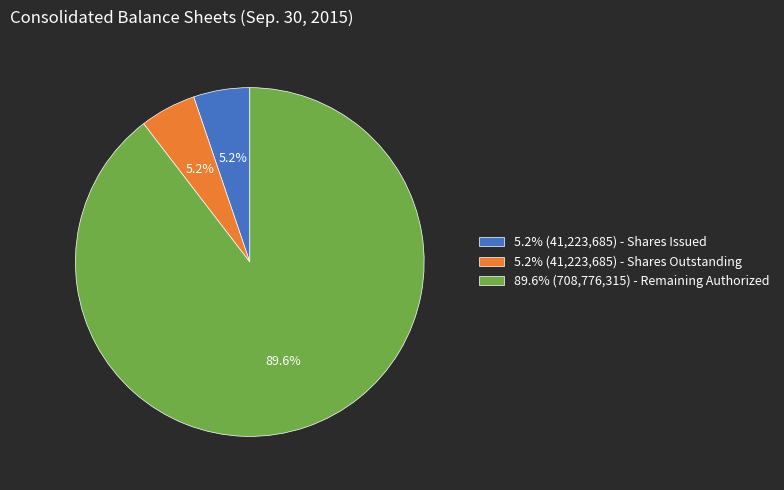

Does any single category account for the majority?

Yes